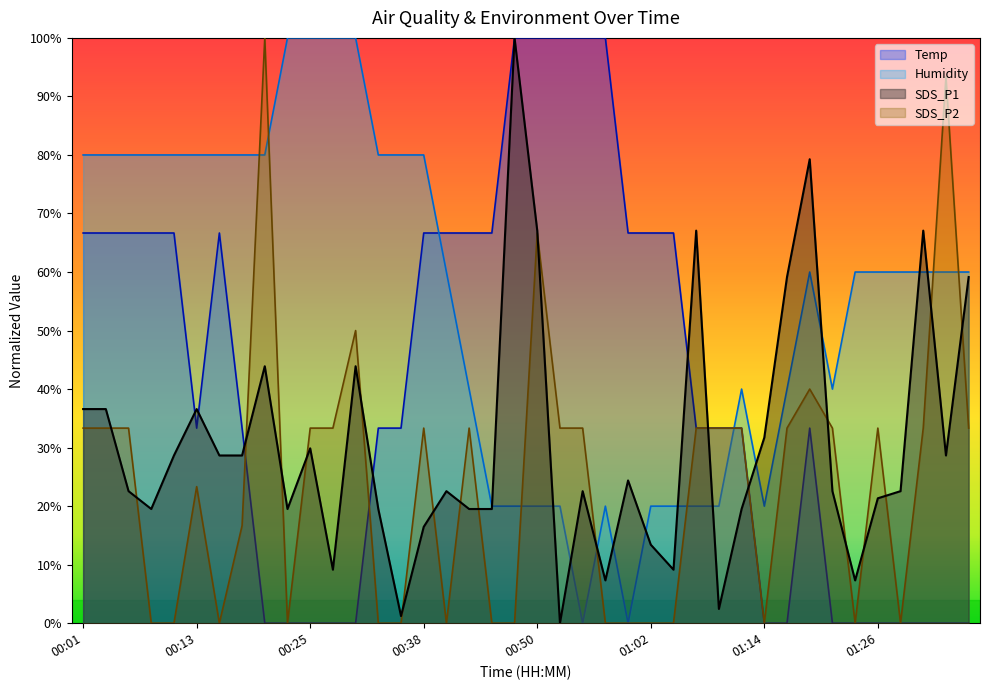

In Temp, how many points are higher than both neighbors (excluding endpoints)?

2